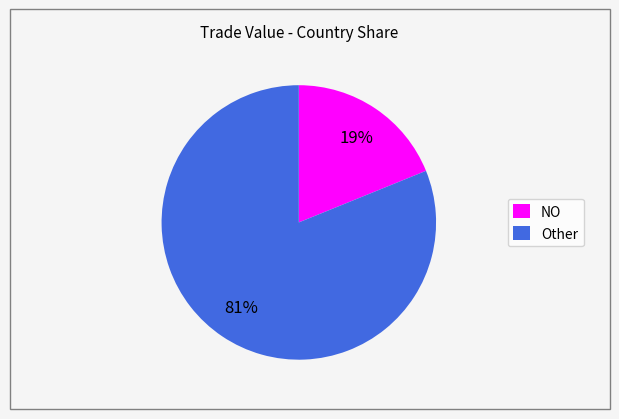

What is the ratio of the value at Other to the value at NO?

4.3